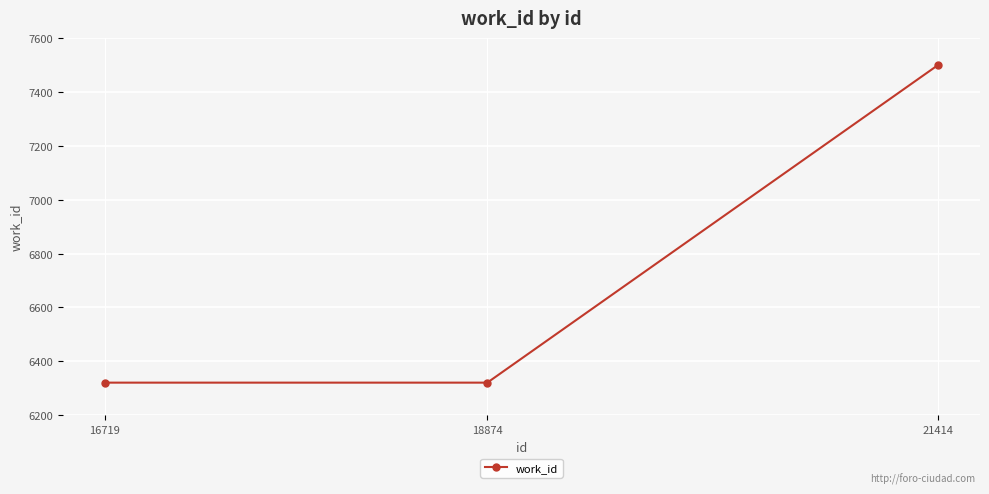

Reading left to right, extract all data points from this chart.

6321	6321	7500